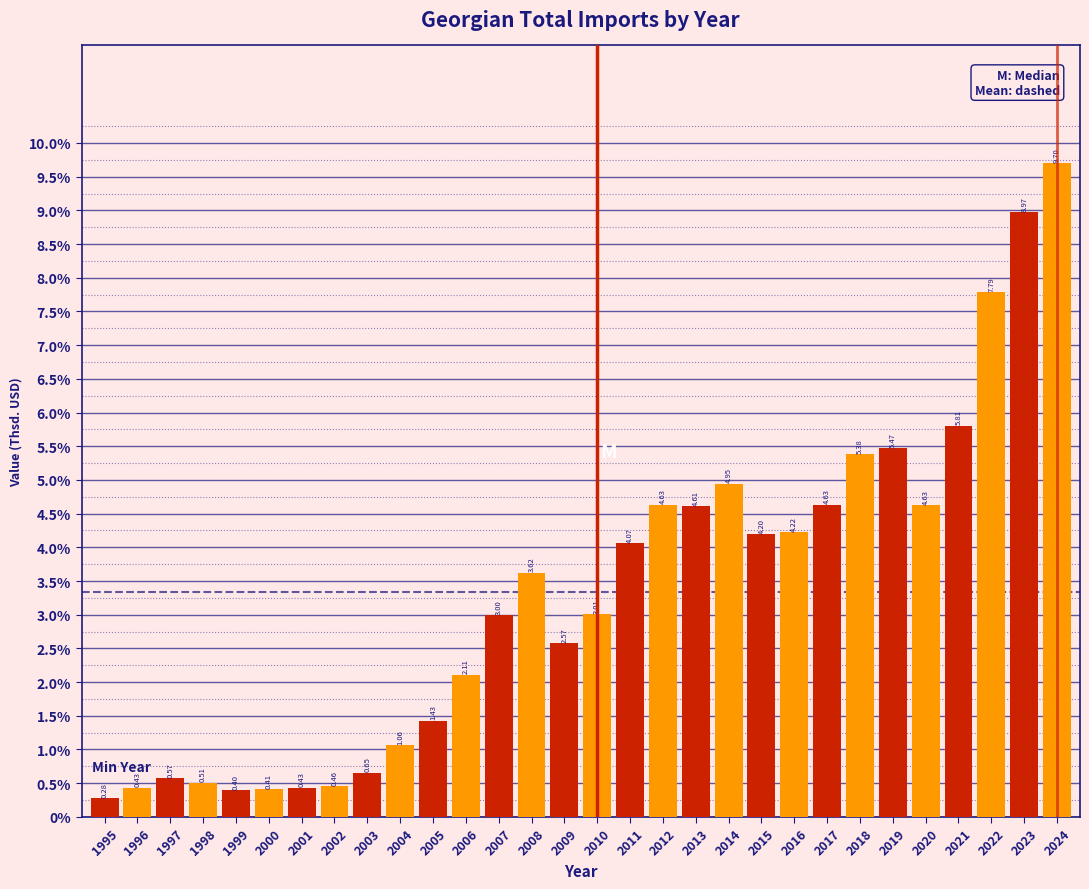

Between 2016 and 2008, which is larger?

2016